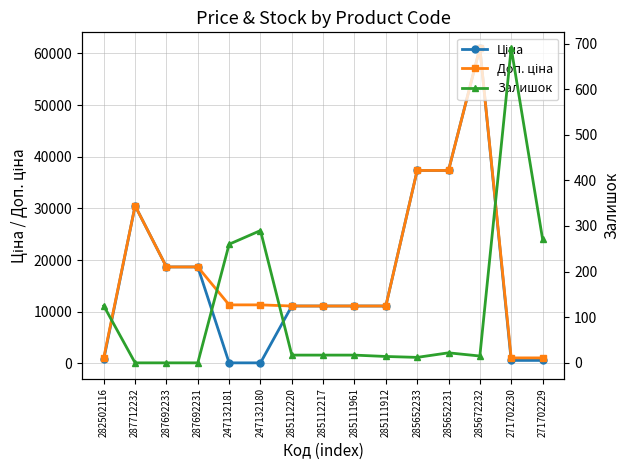

Which series has the largest total across all categories?

Доп. ціна